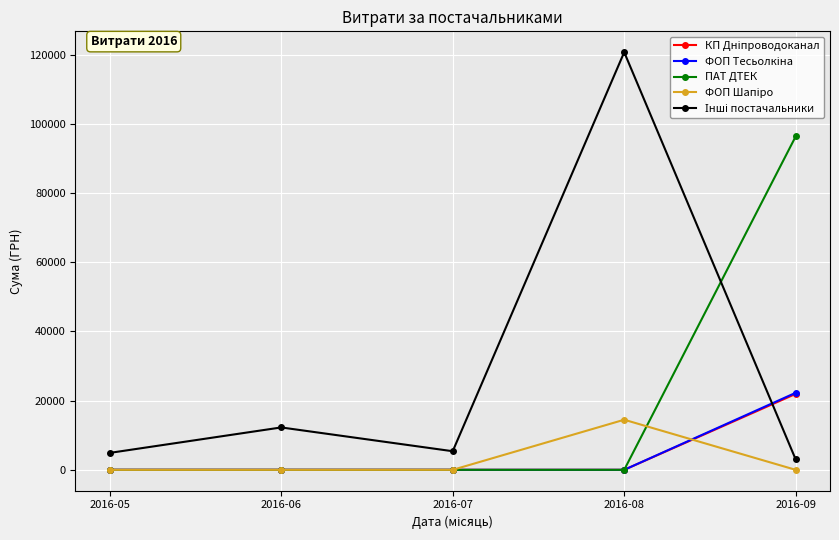

What is the difference between the highest and lowest values at 2016-06?

12255.0